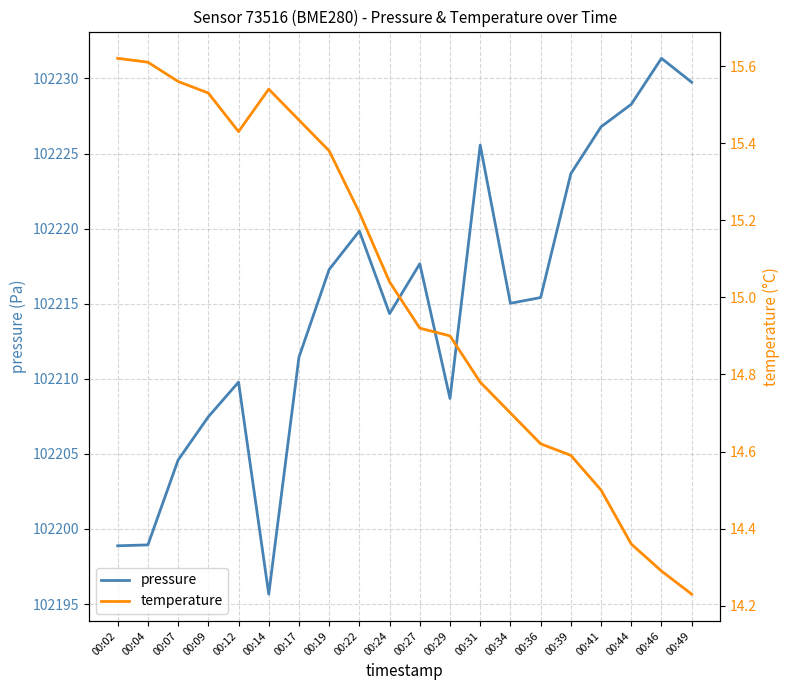

Reading right to left, list all the values displayed in this chart.

pressure: 102229.8	102231.3	102228.3	102226.8	102223.7	102215.4	102215.0	102225.6	102208.7	102217.7	102214.3	102219.8	102217.3	102211.4	102195.7	102209.8	102207.5	102204.6	102198.9	102198.9
temperature: 14.2	14.3	14.4	14.5	14.6	14.6	14.7	14.8	14.9	14.9	15.0	15.2	15.4	15.5	15.5	15.4	15.5	15.6	15.6	15.6